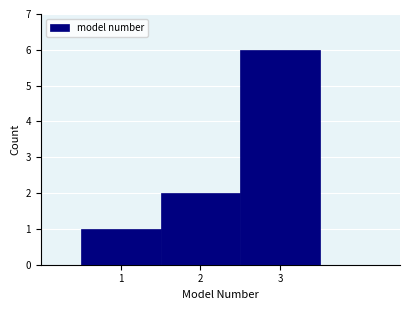

What is the height of the bar covering 0.5 to 1.5 on the x-axis? The values are not printed on the chart, so give them approximately, as read against the axis.

1